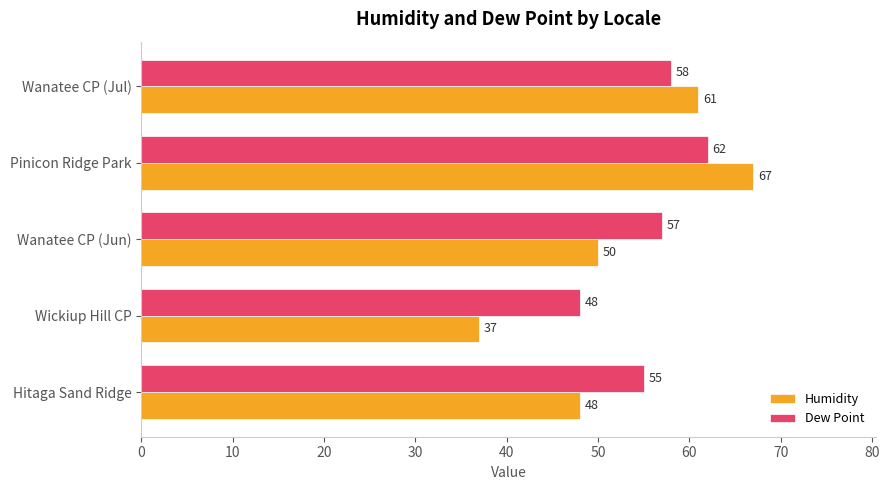

At which label is Dew Point closest to 55?

Hitaga Sand Ridge